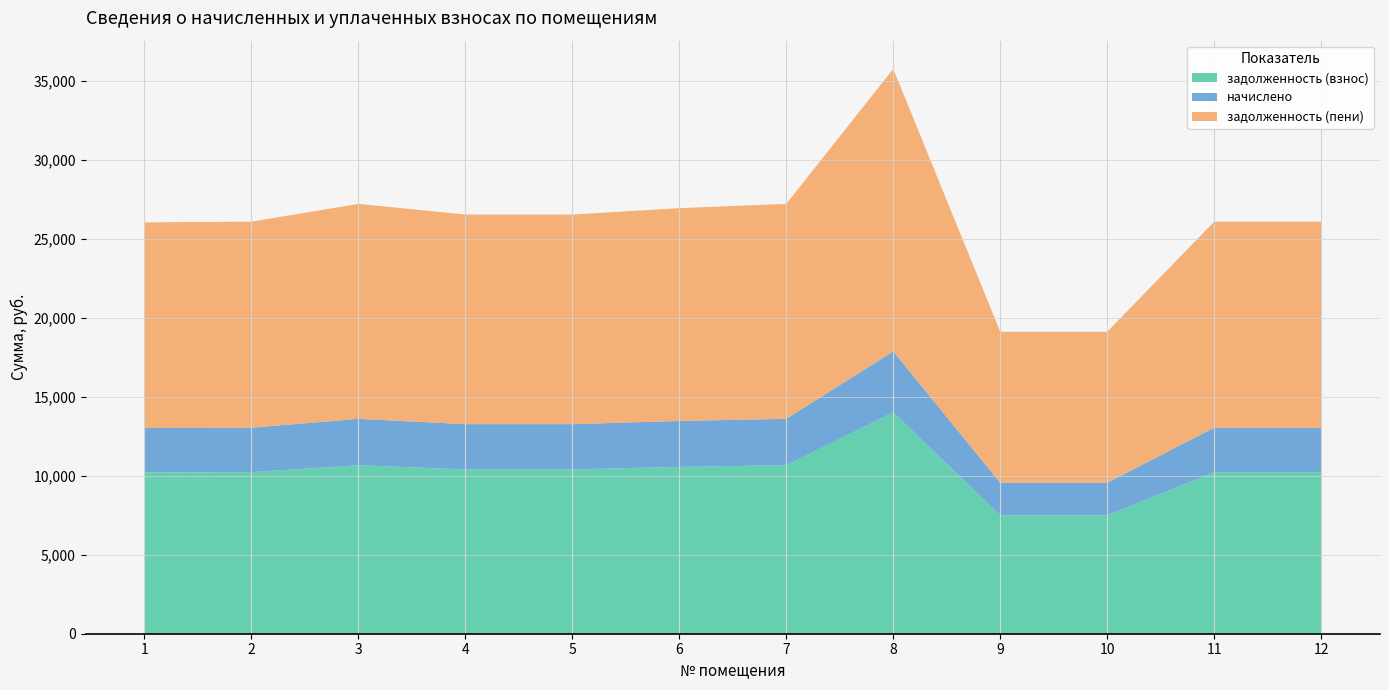

Reading right to left, list all the values displayed in this chart.

задолженность (взнос): 12=10231.2	11=10231.2	10=7497.0	9=7497.0	8=14023.8	7=10672.2	6=10566.4	5=10407.6	4=10407.6	3=10672.2	2=10231.2	1=10213.6
начислено: 12=2818.8	11=2818.8	10=2065.5	9=2065.5	8=3863.7	7=2940.3	6=2911.1	5=2867.4	4=2867.4	3=2940.3	2=2818.8	1=2813.9
задолженность (пени): 12=13050.0	11=13050.0	10=9562.5	9=9562.5	8=17887.5	7=13612.5	6=13477.5	5=13275.0	4=13275.0	3=13612.5	2=13050.0	1=13027.5